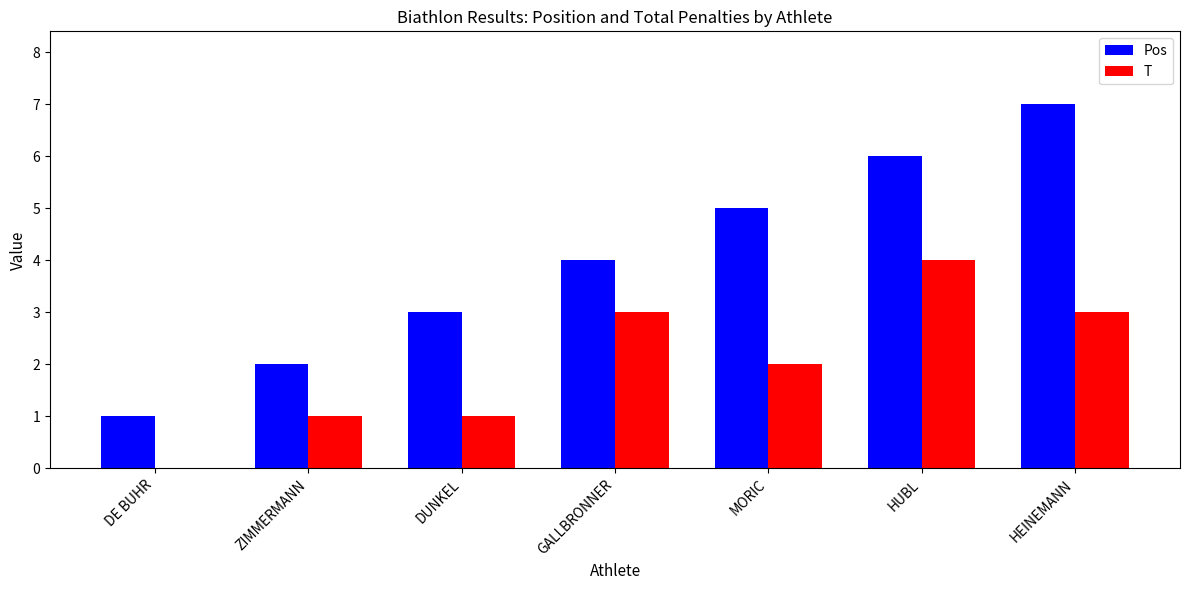

What are all the series names shown in the legend?

Pos, T